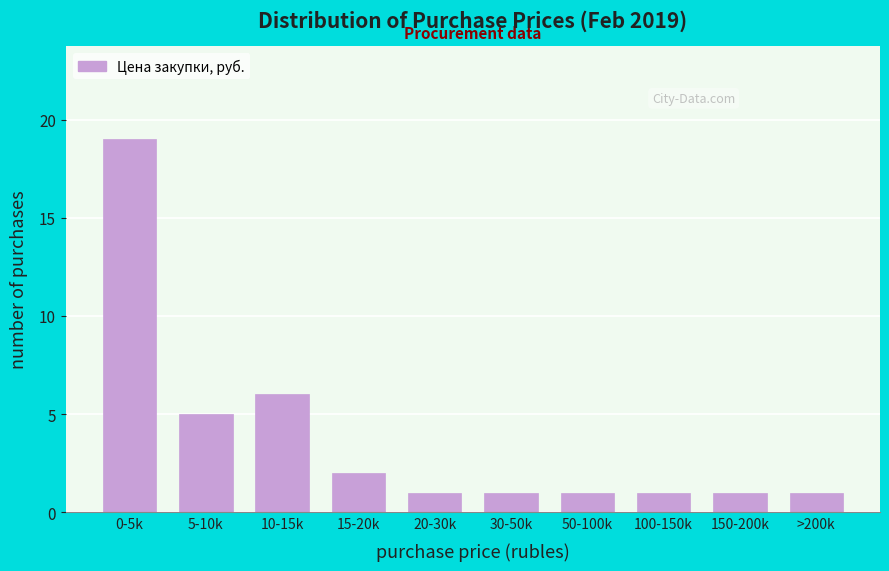

Reading left to right, list all the values displayed in this chart.

19	5	6	2	1	1	1	1	1	1